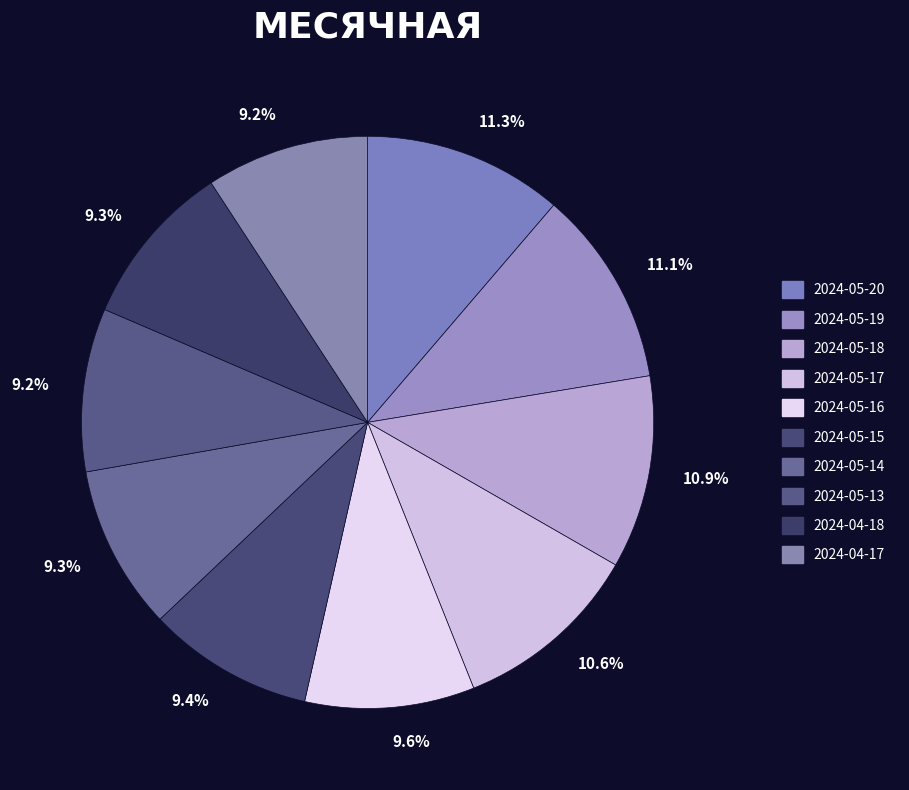

Is there a majority slice in this chart?

No